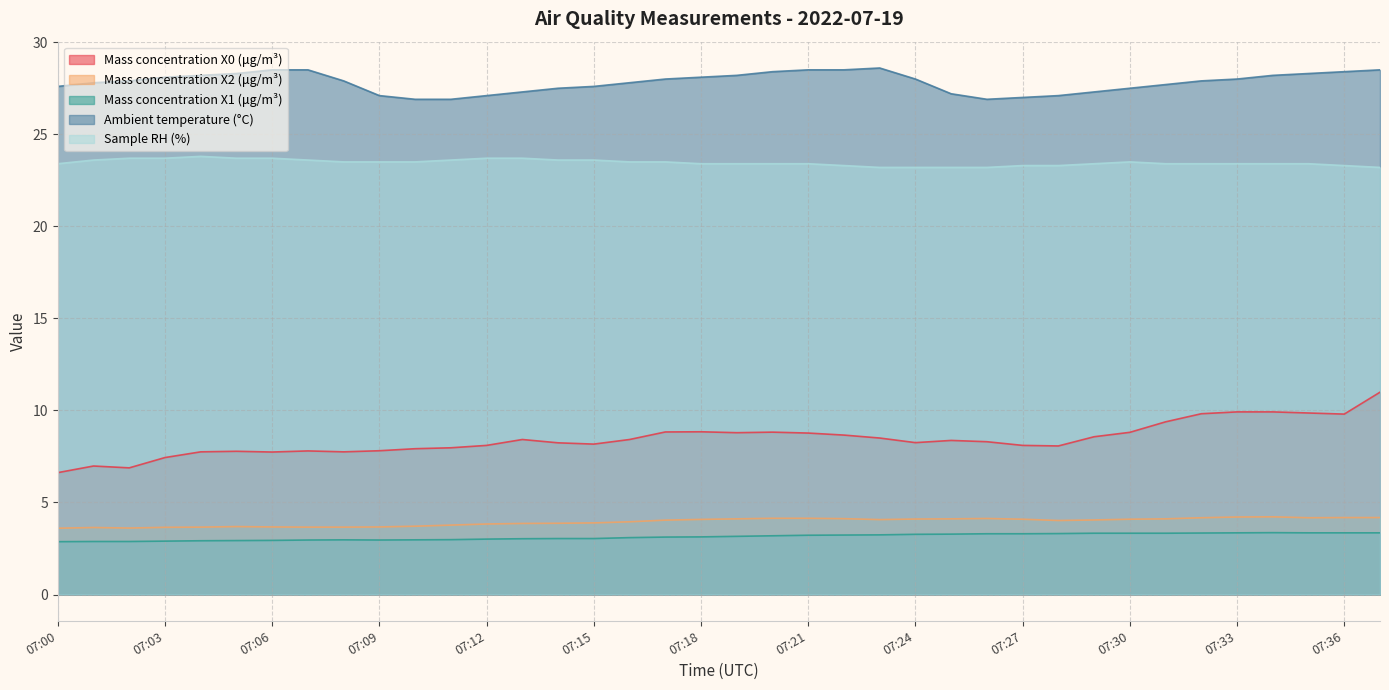

Which series has the largest range (max minus min)?

Mass concentration X0 (μg/m³)